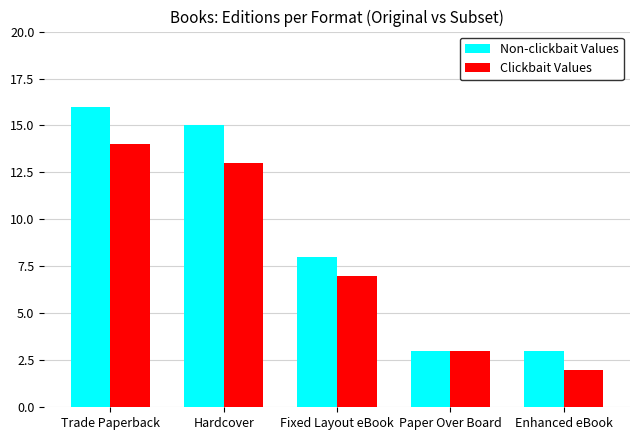

Where is Clickbait Values nearest to the value 8?

Fixed Layout eBook